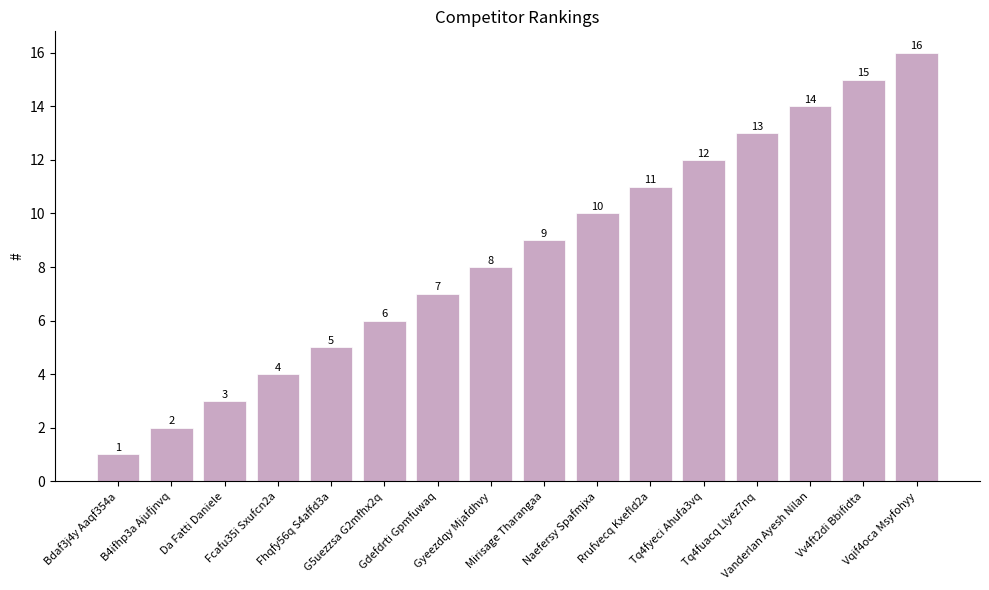

Where is the data nearest to the value 8?

Gyeezdqy Mjafdhvy